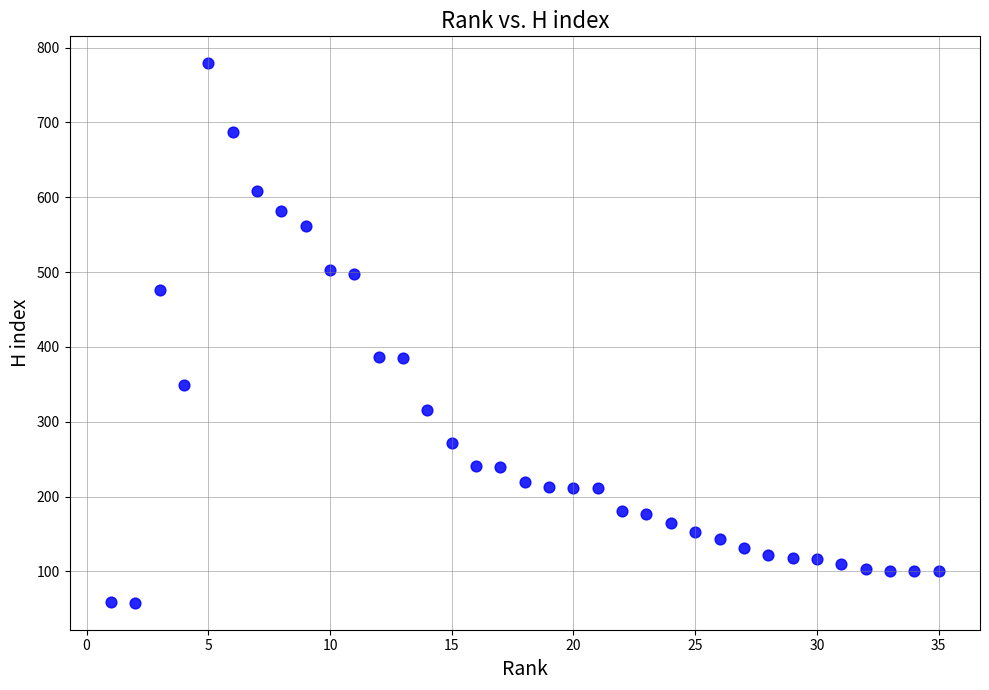

What is the range of X values (max minus min)?

34